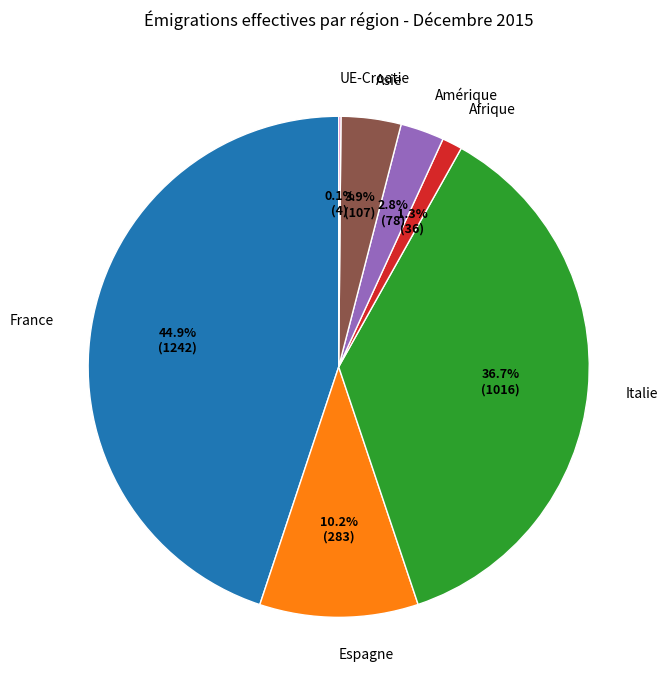

Combined, do Amérique and Espagne account for over 50%?

No